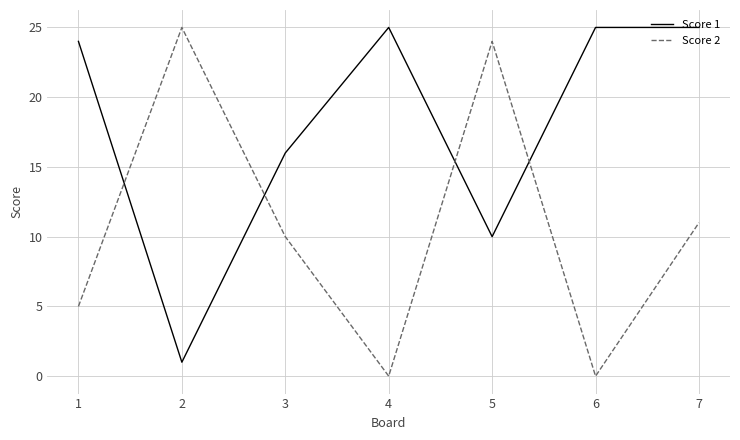

Where is Score 2 nearest to the value 12?

7